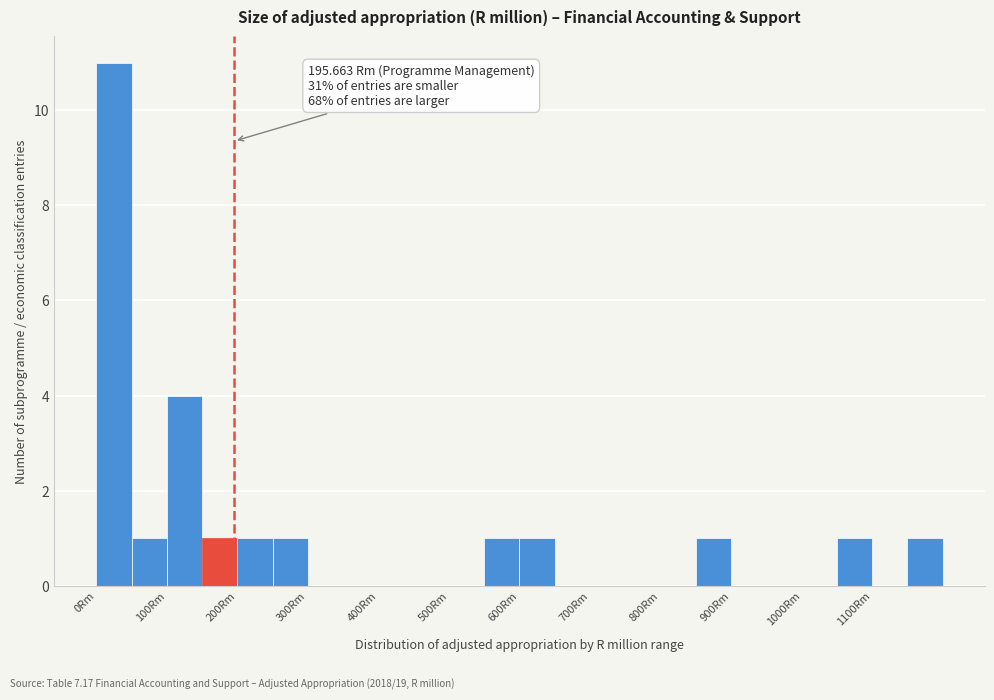

Which range on the x-axis has the tallest bar?

0 to 50